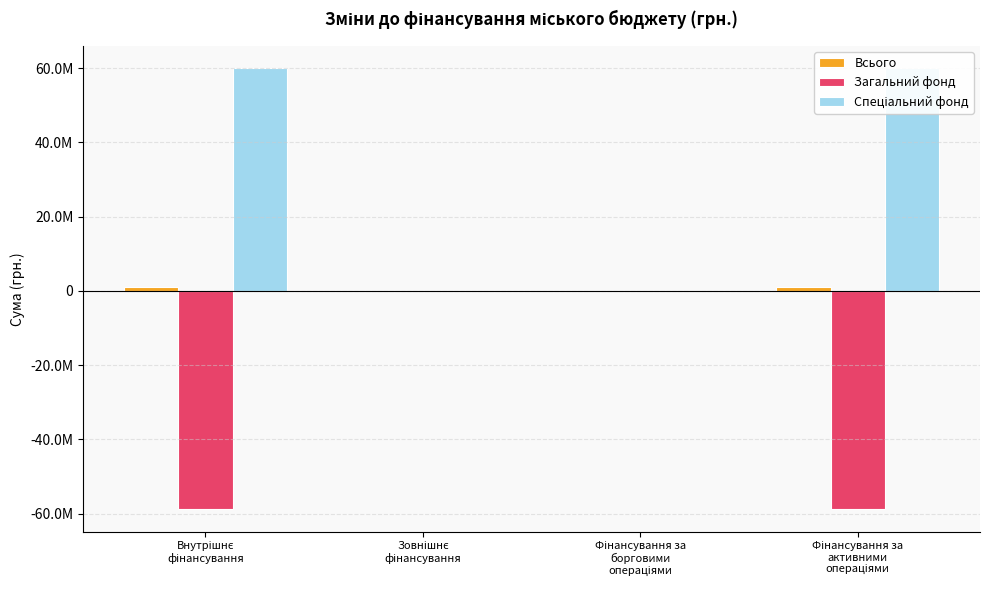

Is it true that Спеціальний фонд equals 19991858 at Фінансування за
борговими
операціями?

False